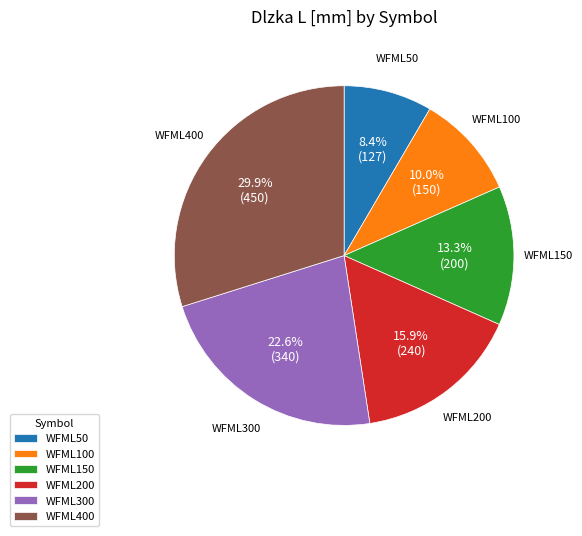

How many slices are in this pie chart?

6